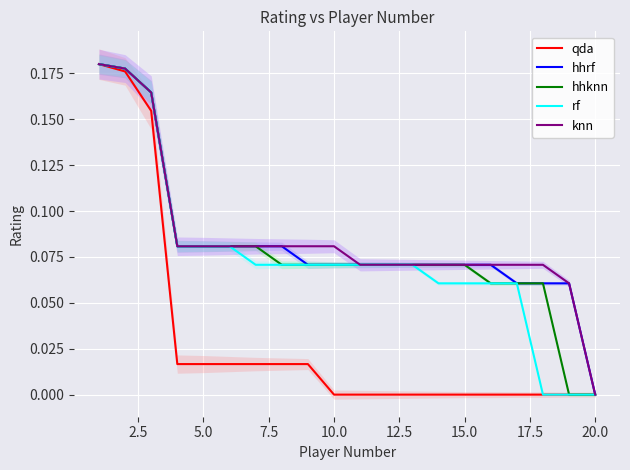

True or false: rf and qda cross at least once.

False